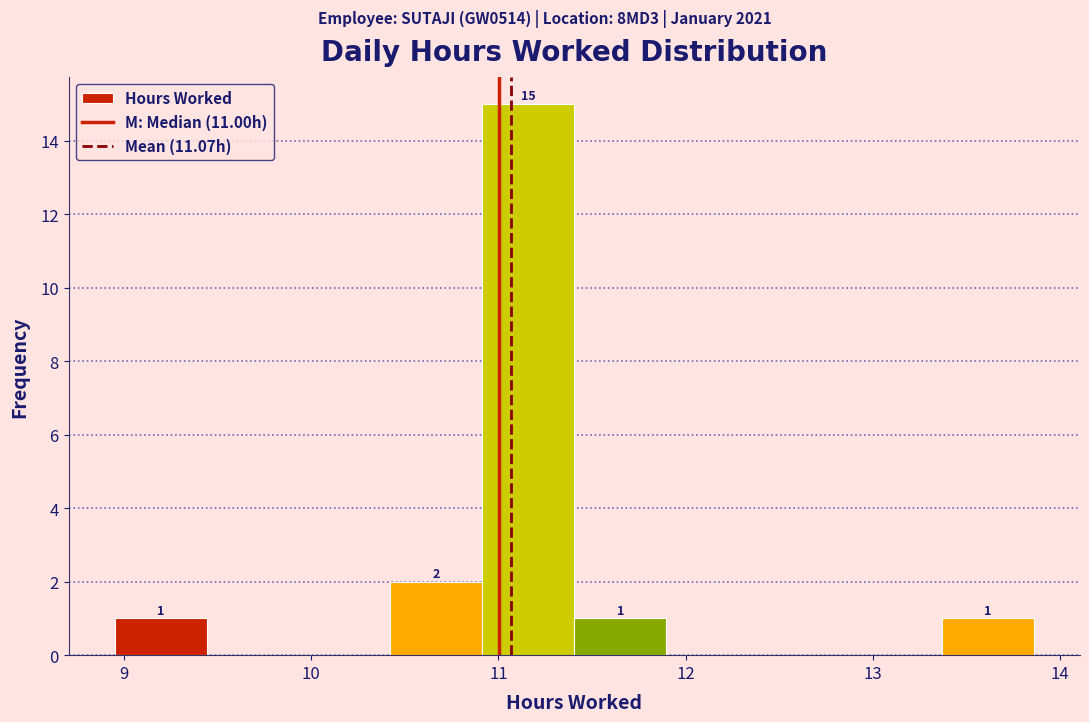

Which range on the x-axis has the tallest bar?

10.9 to 11.4